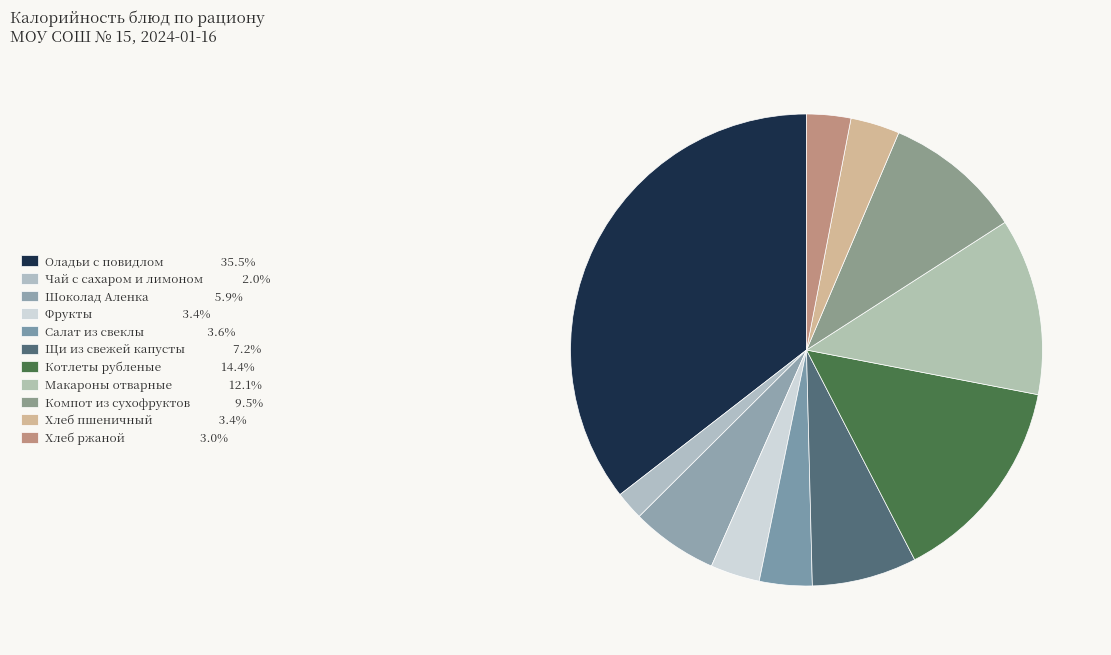

Is there any slice that represents more than half of the pie?

No